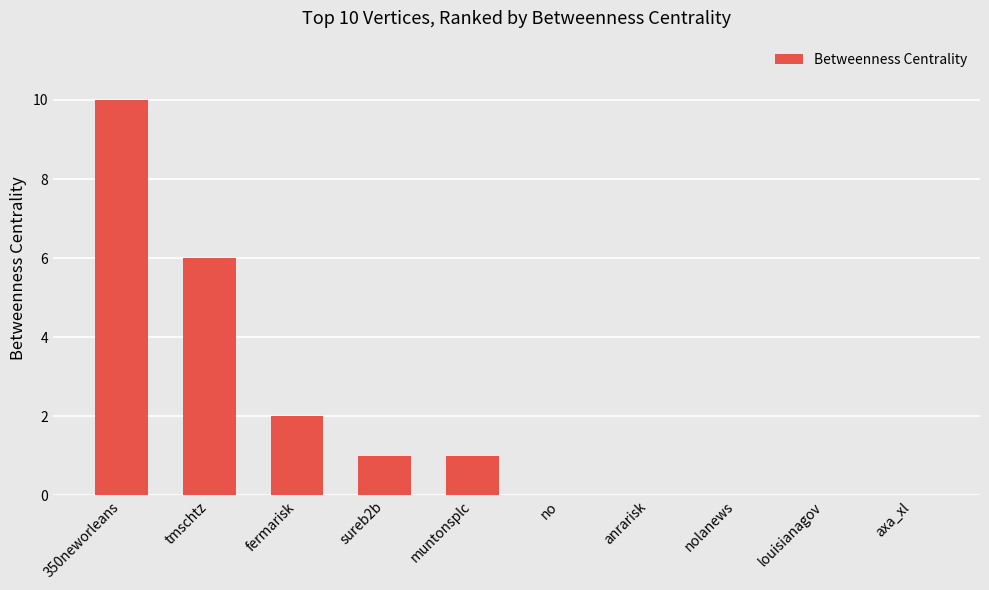

Approximately how many times larger is the value at muntonsplc compared to sureb2b?

1.0